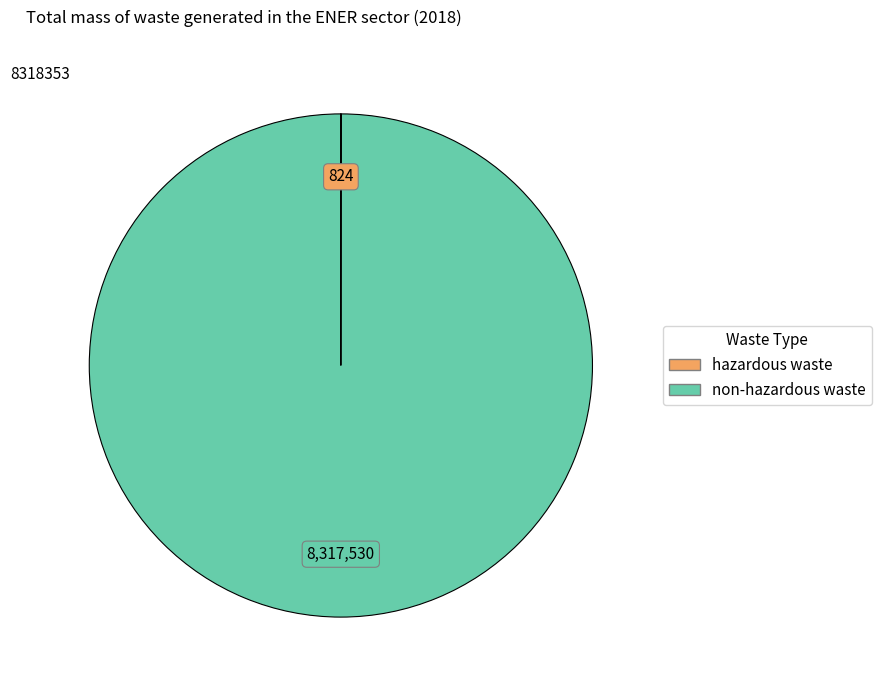

Is there a majority slice in this chart?

Yes